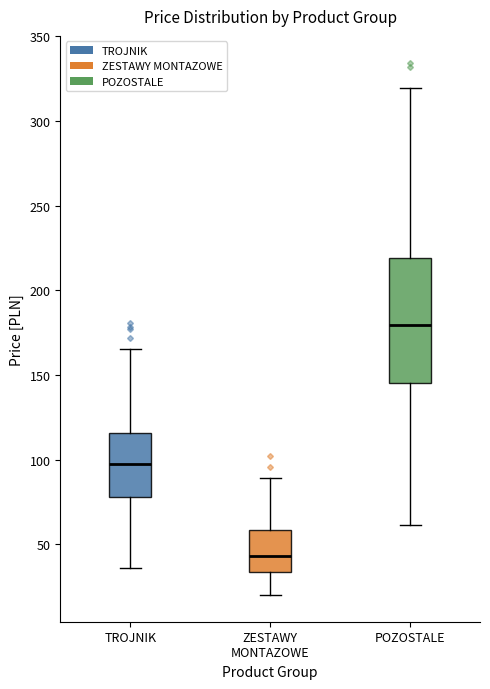

Which box's median line is the highest?

POZOSTALE